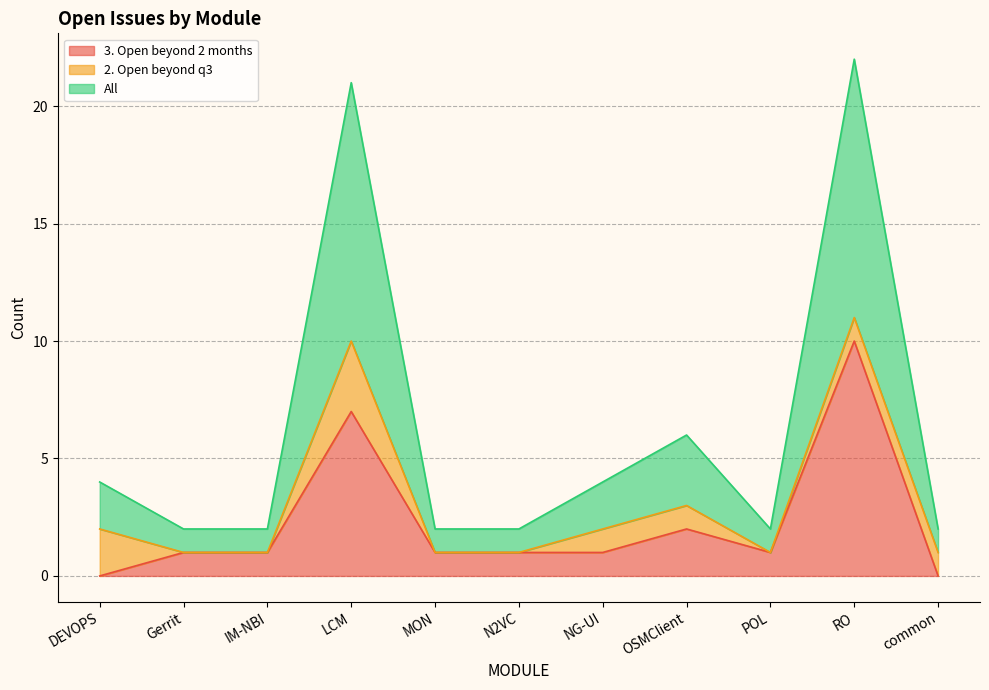

True or false: All has a value of 6 at OSMClient.

True